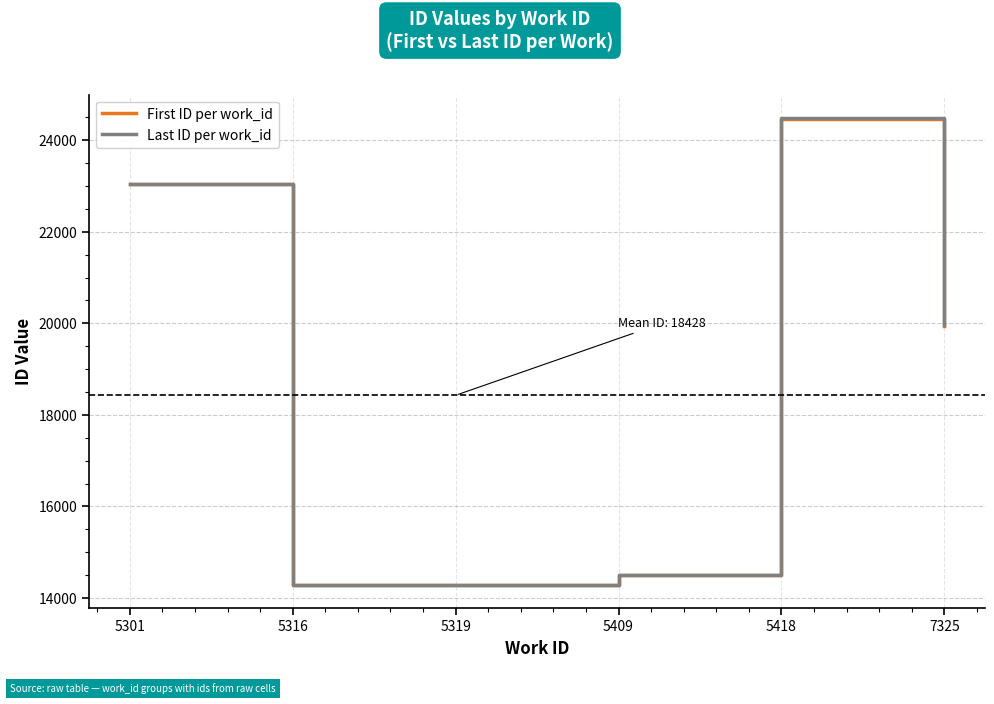

What are all the series names shown in the legend?

First ID per work_id, Last ID per work_id